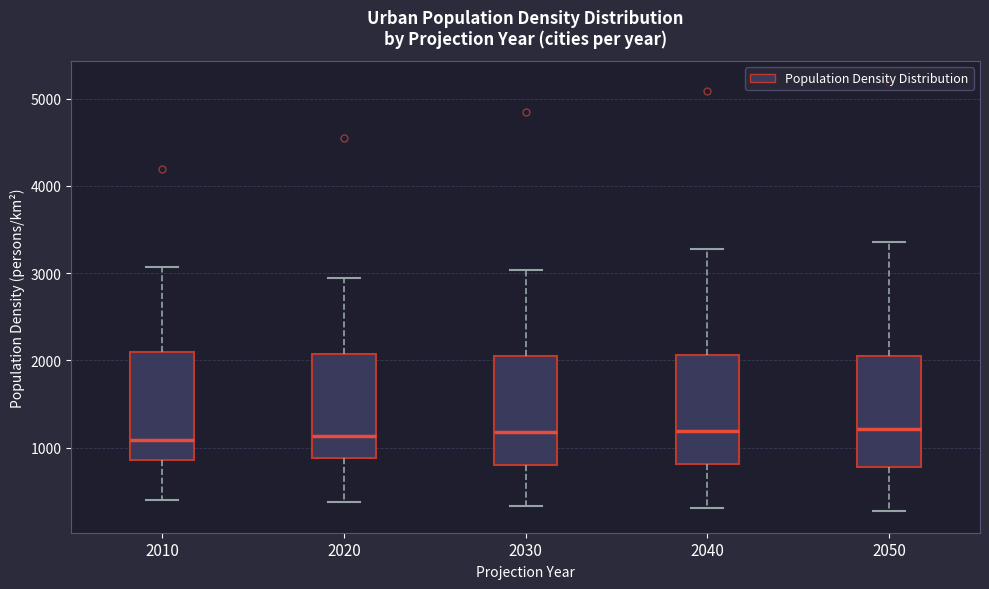

Reading left to right, transcribe this box plot: for each box, give where its median line is, the range the box spans, and where its two whiskers end, as read against the y-axis. The values are not printed on the chart, so give them approximately, as read against the axis.

2010: median 1100, box 900 to 2100, whiskers 400 to 3100
2020: median 1100, box 900 to 2100, whiskers 400 to 2900
2030: median 1200, box 800 to 2000, whiskers 300 to 3000
2040: median 1200, box 800 to 2100, whiskers 300 to 3300
2050: median 1200, box 800 to 2100, whiskers 300 to 3400